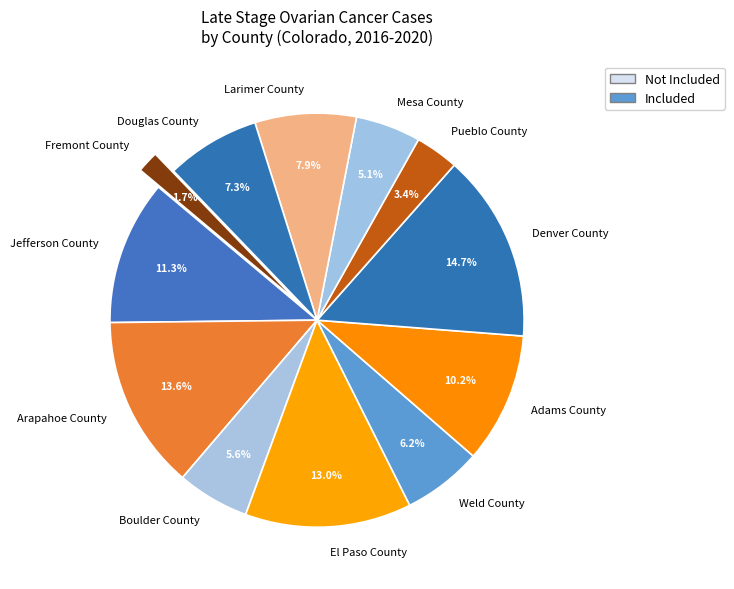

Which category has the biggest portion of the pie?

Denver County